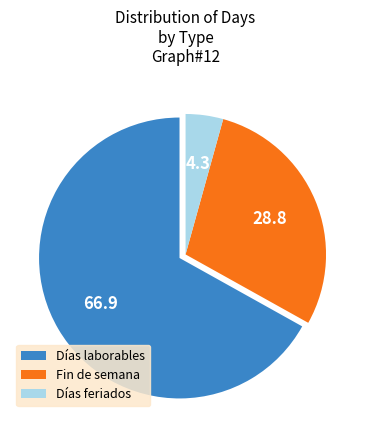

Which category has the biggest portion of the pie?

Días laborables